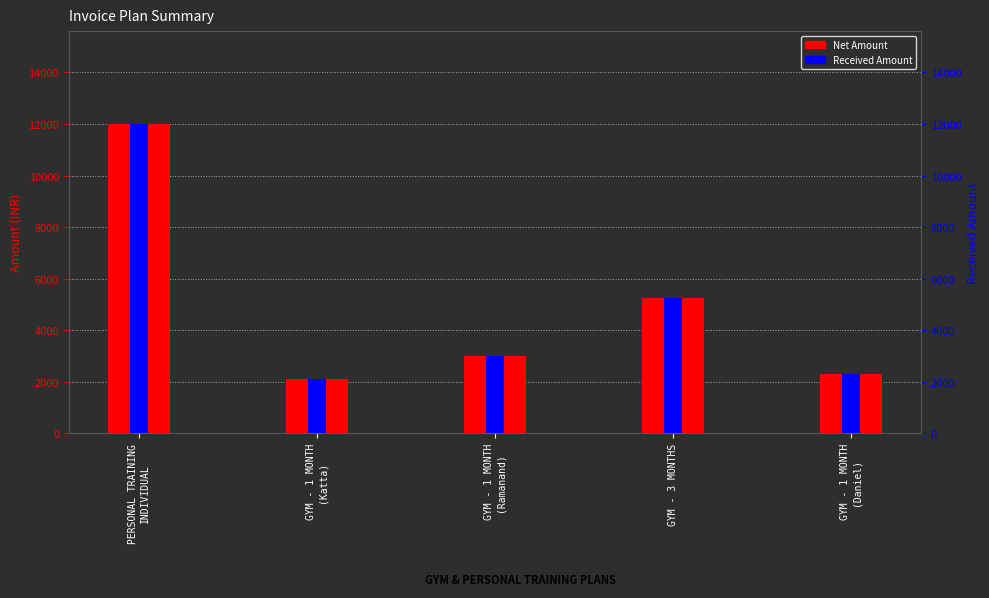

Reading right to left, what are all the values shown in this chart?

Net Amount: GYM - 1 MONTH
(Daniel)=2300	GYM - 3 MONTHS=5249	GYM - 1 MONTH
(Ramanand)=2999	GYM - 1 MONTH
(Katta)=2100	PERSONAL TRAINING
INDIVIDUAL=12000
Received Amount: GYM - 1 MONTH
(Daniel)=2300	GYM - 3 MONTHS=5249	GYM - 1 MONTH
(Ramanand)=2999	GYM - 1 MONTH
(Katta)=2100	PERSONAL TRAINING
INDIVIDUAL=12000